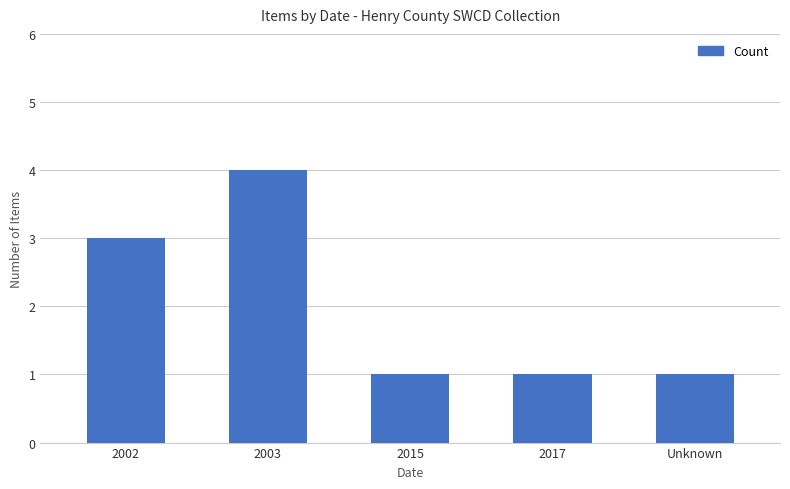

Reading right to left, transcribe all the data shown in this chart.

1	1	1	4	3